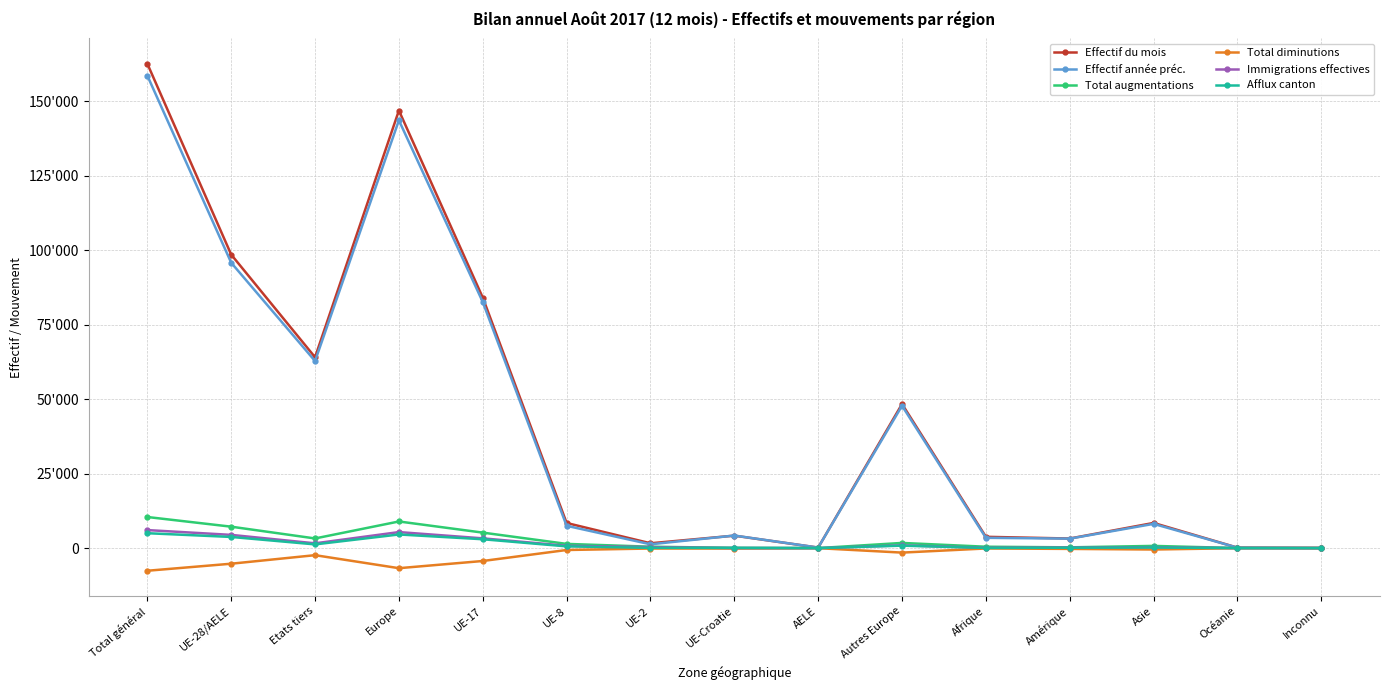

Where is Total augmentations nearest to the value 5227?

UE-17